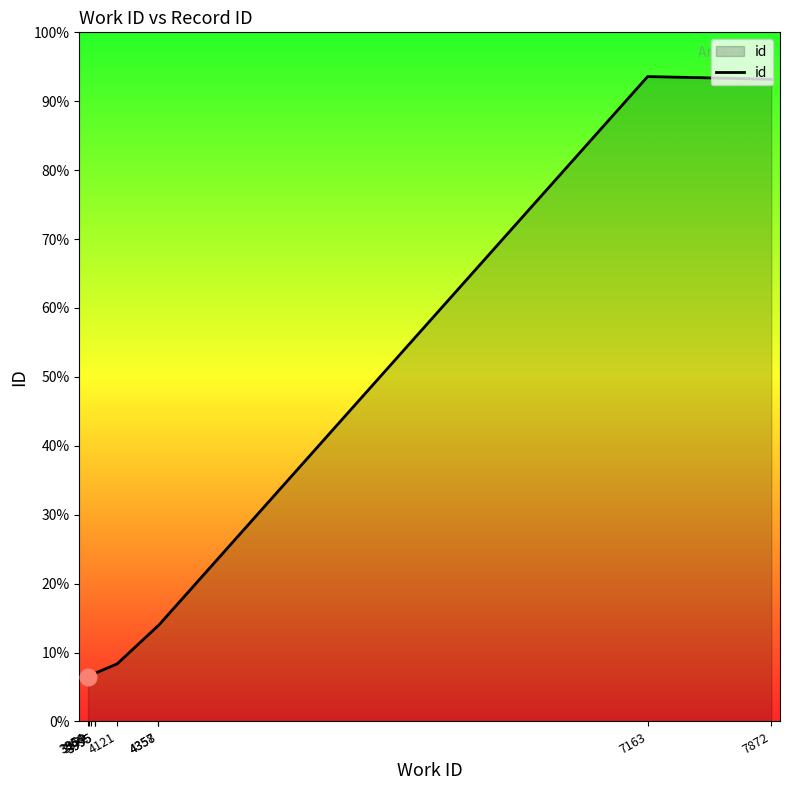

How many categories are shown in the chart?

10